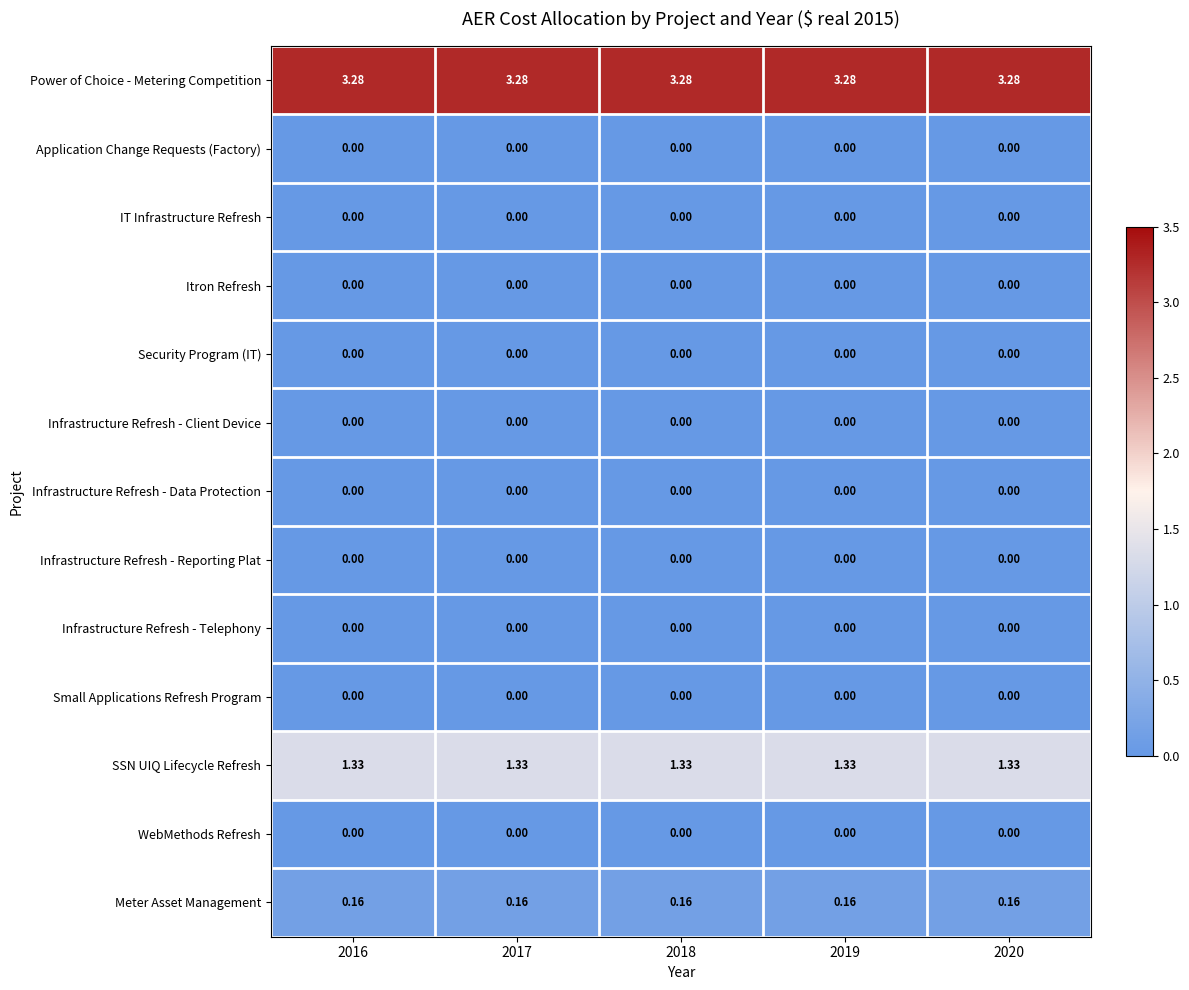

How many distinct data groups are displayed?

13